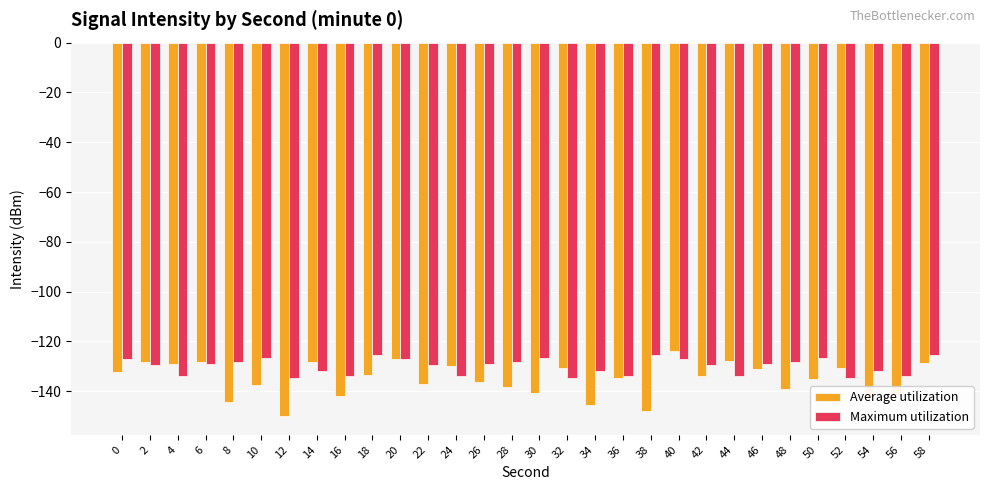

What is the sum of the Average utilization values at 30 and 4?

-269.7